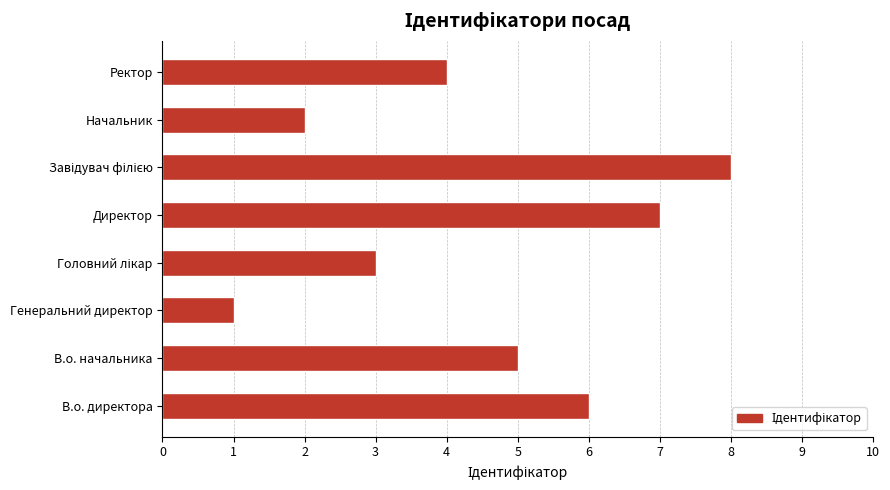

The value at Директор is 3. True or false?

False